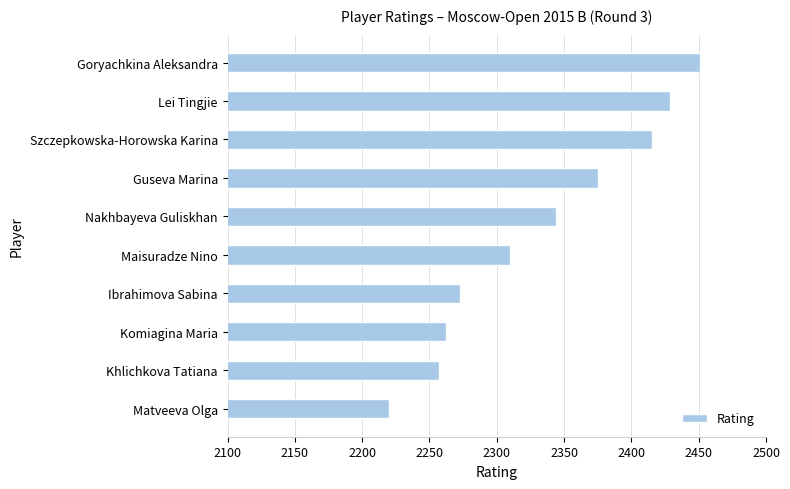

Is it true that the value at Szczepkowska-Horowska Karina is 2415?

True